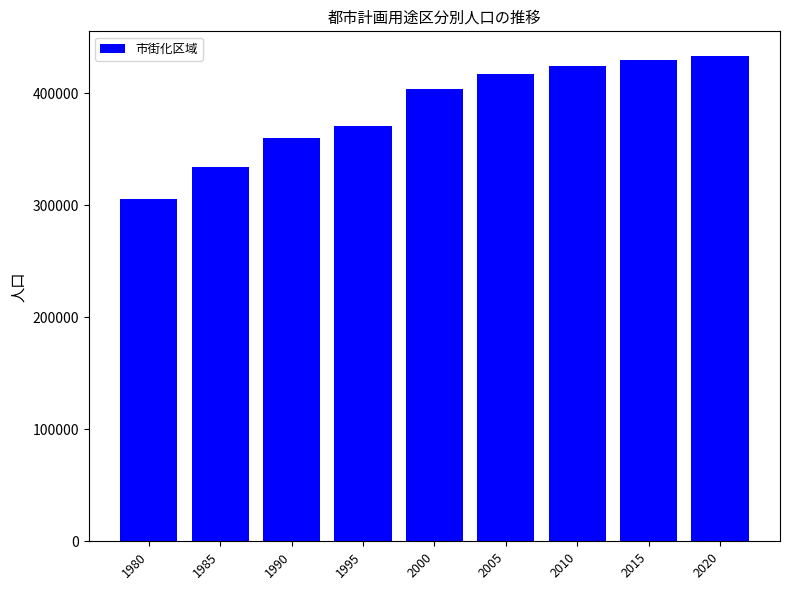

The value at 2000 is 610449. True or false?

False